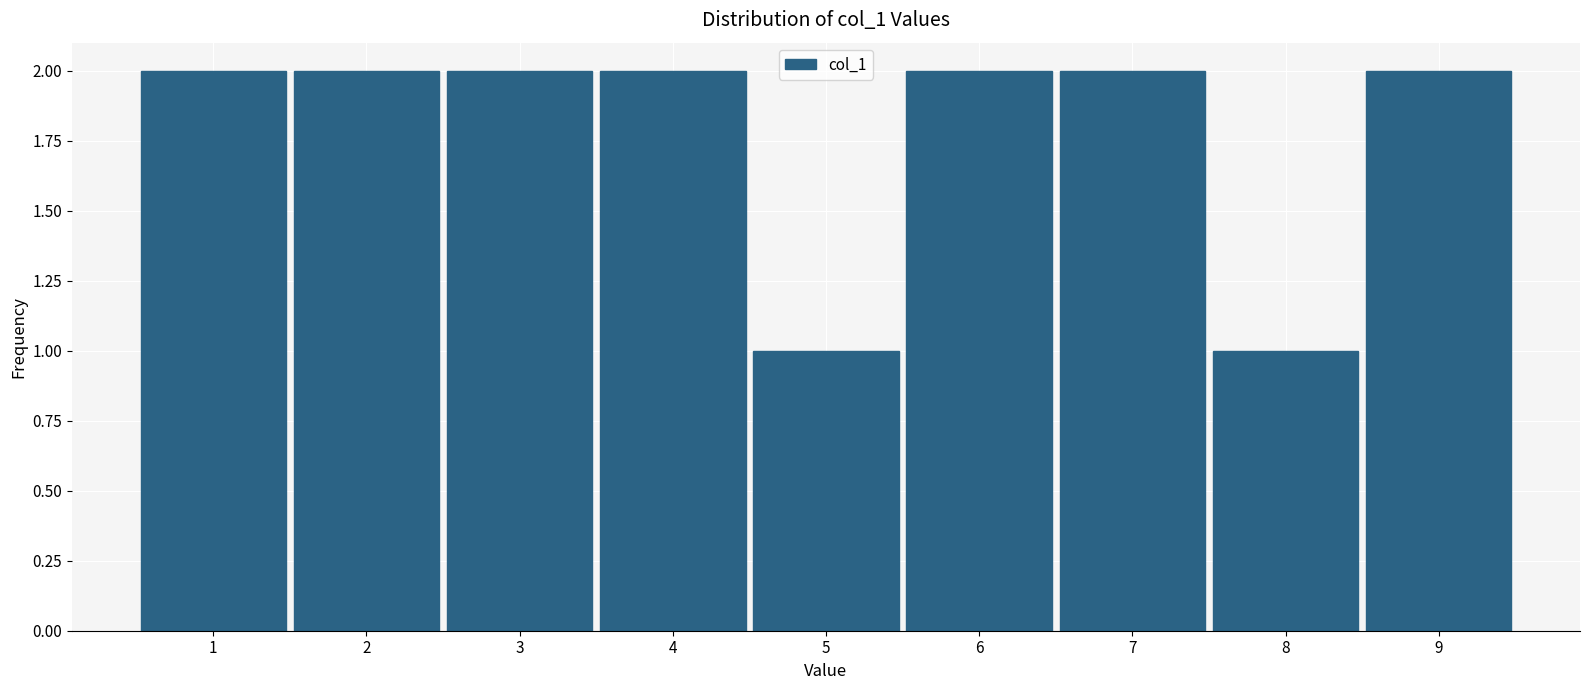

Reading left to right, transcribe this chart: for each bar, give the range it covers on the x-axis and its height. The values are not printed on the chart, so give them approximately, as read against the axis.

0.5 to 1.5: 2
1.5 to 2.5: 2
2.5 to 3.5: 2
3.5 to 4.5: 2
4.5 to 5.5: 1
5.5 to 6.5: 2
6.5 to 7.5: 2
7.5 to 8.5: 1
8.5 to 9.5: 2